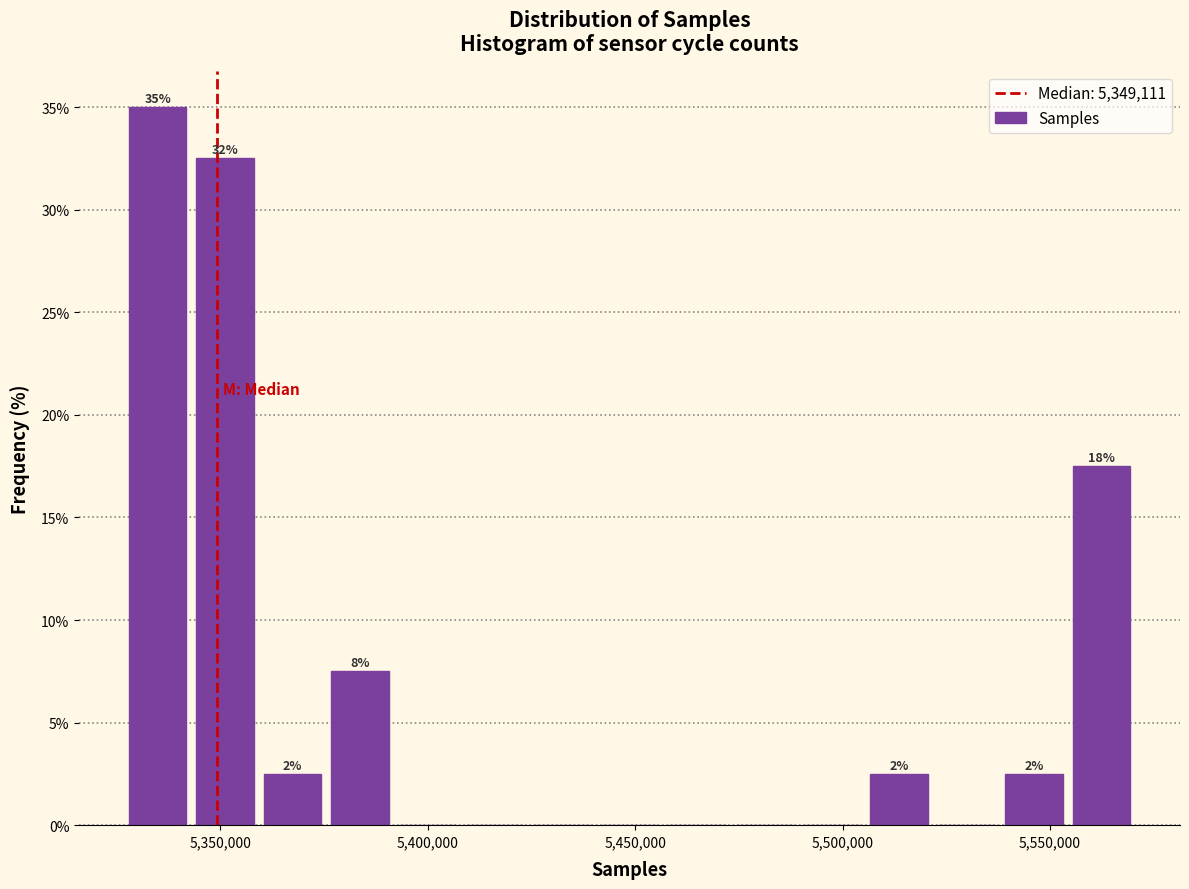

Read against the x-axis, roughly where is the centre of the tallest bar?

5335000